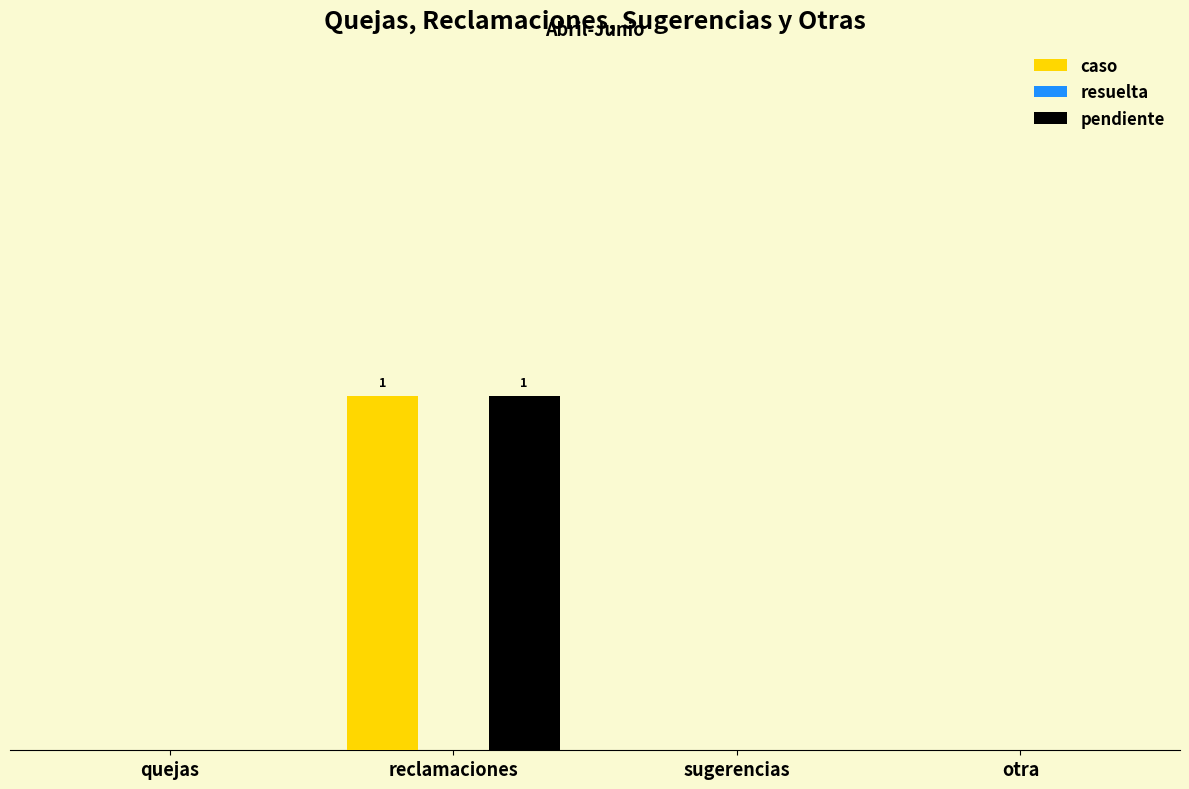

True or false: caso has a value of 1 at reclamaciones.

True